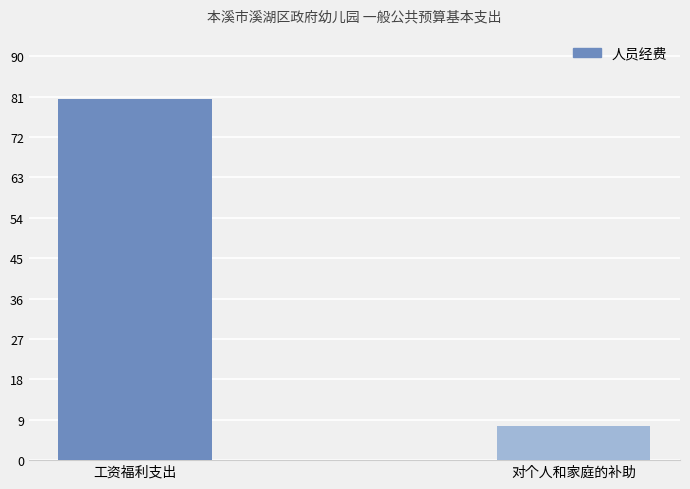

What is the label of the 2nd bar from the left?

对个人和家庭的补助